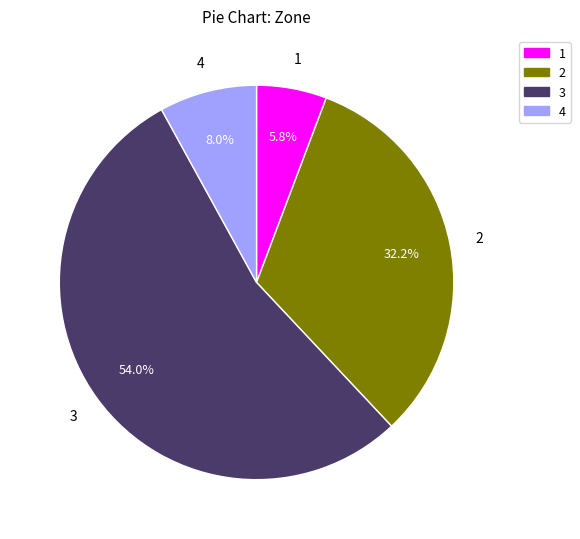

Is it true that 4 is 1% of the pie?

False